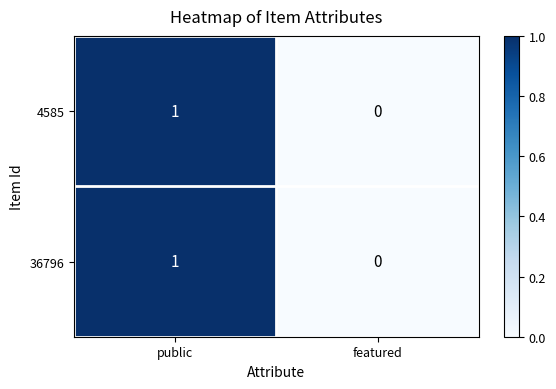

At which category is the sum across all series the highest?

public